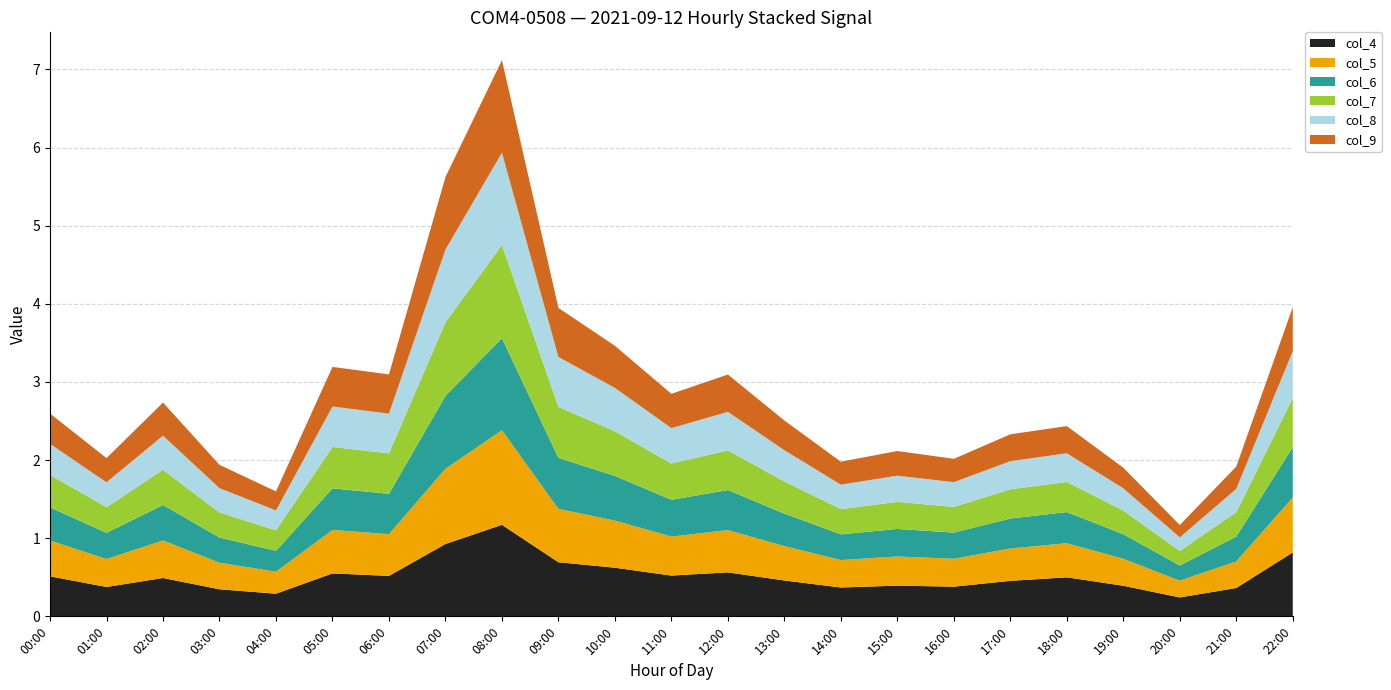

Reading left to right, list all the values displayed in this chart.

col_4: 00:00=0.5	01:00=0.4	02:00=0.5	03:00=0.3	04:00=0.3	05:00=0.5	06:00=0.5	07:00=0.9	08:00=1.2	09:00=0.7	10:00=0.6	11:00=0.5	12:00=0.6	13:00=0.5	14:00=0.4	15:00=0.4	16:00=0.4	17:00=0.5	18:00=0.5	19:00=0.4	20:00=0.2	21:00=0.4	22:00=0.8
col_5: 00:00=0.5	01:00=0.4	02:00=0.5	03:00=0.3	04:00=0.3	05:00=0.6	06:00=0.5	07:00=1.0	08:00=1.2	09:00=0.7	10:00=0.6	11:00=0.5	12:00=0.5	13:00=0.4	14:00=0.4	15:00=0.4	16:00=0.4	17:00=0.4	18:00=0.4	19:00=0.3	20:00=0.2	21:00=0.3	22:00=0.7
col_6: 00:00=0.4	01:00=0.3	02:00=0.5	03:00=0.3	04:00=0.3	05:00=0.5	06:00=0.5	07:00=0.9	08:00=1.2	09:00=0.7	10:00=0.6	11:00=0.5	12:00=0.5	13:00=0.4	14:00=0.3	15:00=0.4	16:00=0.3	17:00=0.4	18:00=0.4	19:00=0.3	20:00=0.2	21:00=0.3	22:00=0.6
col_7: 00:00=0.4	01:00=0.3	02:00=0.4	03:00=0.3	04:00=0.3	05:00=0.5	06:00=0.5	07:00=0.9	08:00=1.2	09:00=0.7	10:00=0.6	11:00=0.5	12:00=0.5	13:00=0.4	14:00=0.3	15:00=0.3	16:00=0.3	17:00=0.4	18:00=0.4	19:00=0.3	20:00=0.2	21:00=0.3	22:00=0.6
col_8: 00:00=0.4	01:00=0.3	02:00=0.4	03:00=0.3	04:00=0.3	05:00=0.5	06:00=0.5	07:00=0.9	08:00=1.2	09:00=0.6	10:00=0.6	11:00=0.5	12:00=0.5	13:00=0.4	14:00=0.3	15:00=0.3	16:00=0.3	17:00=0.4	18:00=0.4	19:00=0.3	20:00=0.2	21:00=0.3	22:00=0.6
col_9: 00:00=0.4	01:00=0.3	02:00=0.4	03:00=0.3	04:00=0.2	05:00=0.5	06:00=0.5	07:00=0.9	08:00=1.2	09:00=0.6	10:00=0.5	11:00=0.4	12:00=0.5	13:00=0.4	14:00=0.3	15:00=0.3	16:00=0.3	17:00=0.3	18:00=0.3	19:00=0.3	20:00=0.2	21:00=0.3	22:00=0.6